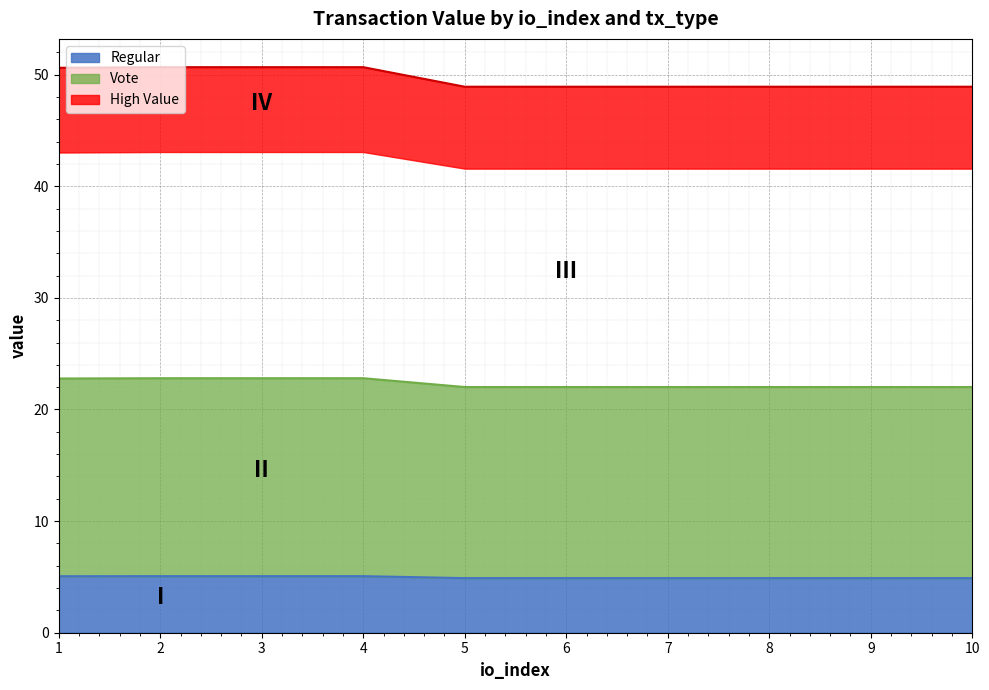

What is the sum of the Regular values at 9 and 7?

9.8